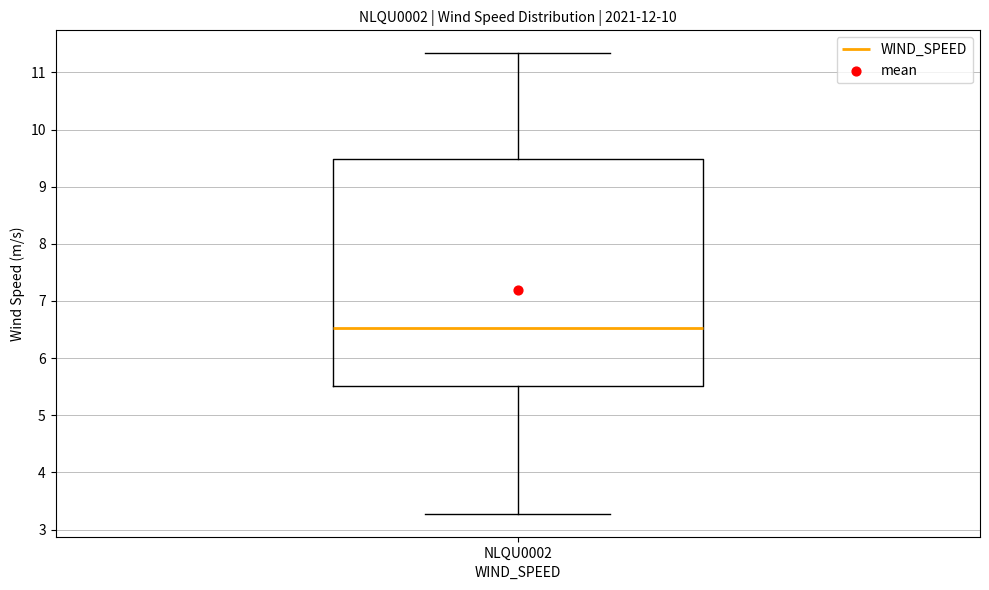

Where is the lower edge of the box for NLQU0002 on the y-axis? The values are not printed on the chart, so give them approximately, as read against the axis.

5.5